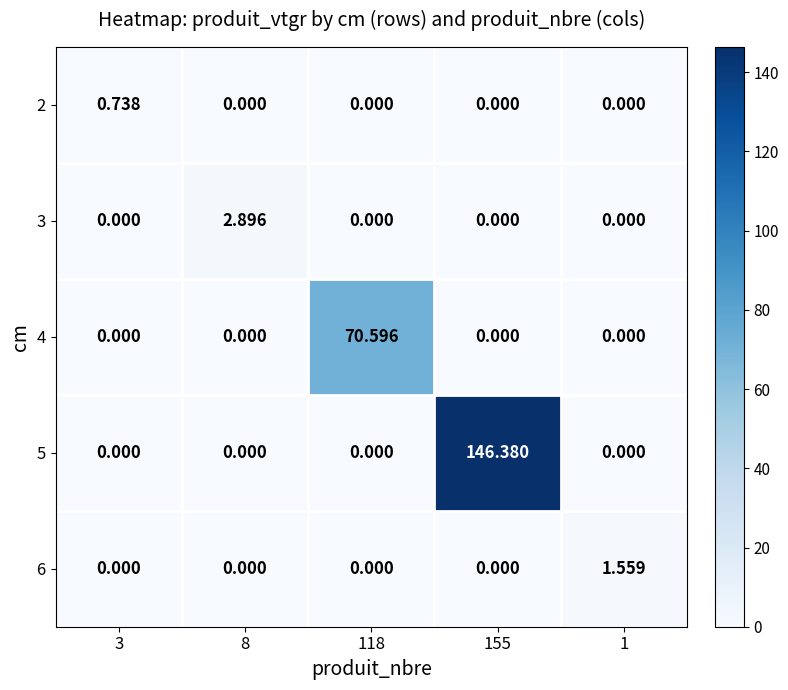

Is the value of 2 at 3 greater than the value of 4 at 8?

Yes